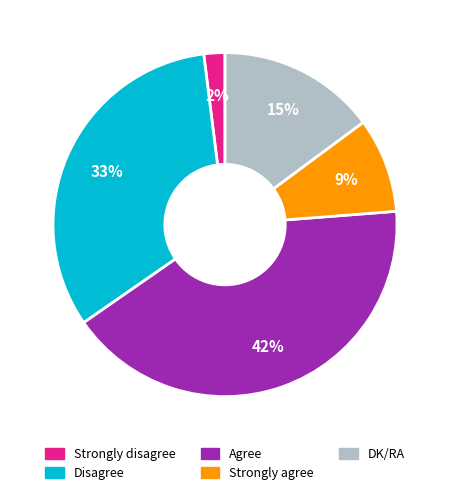

Does any single category account for the majority?

No